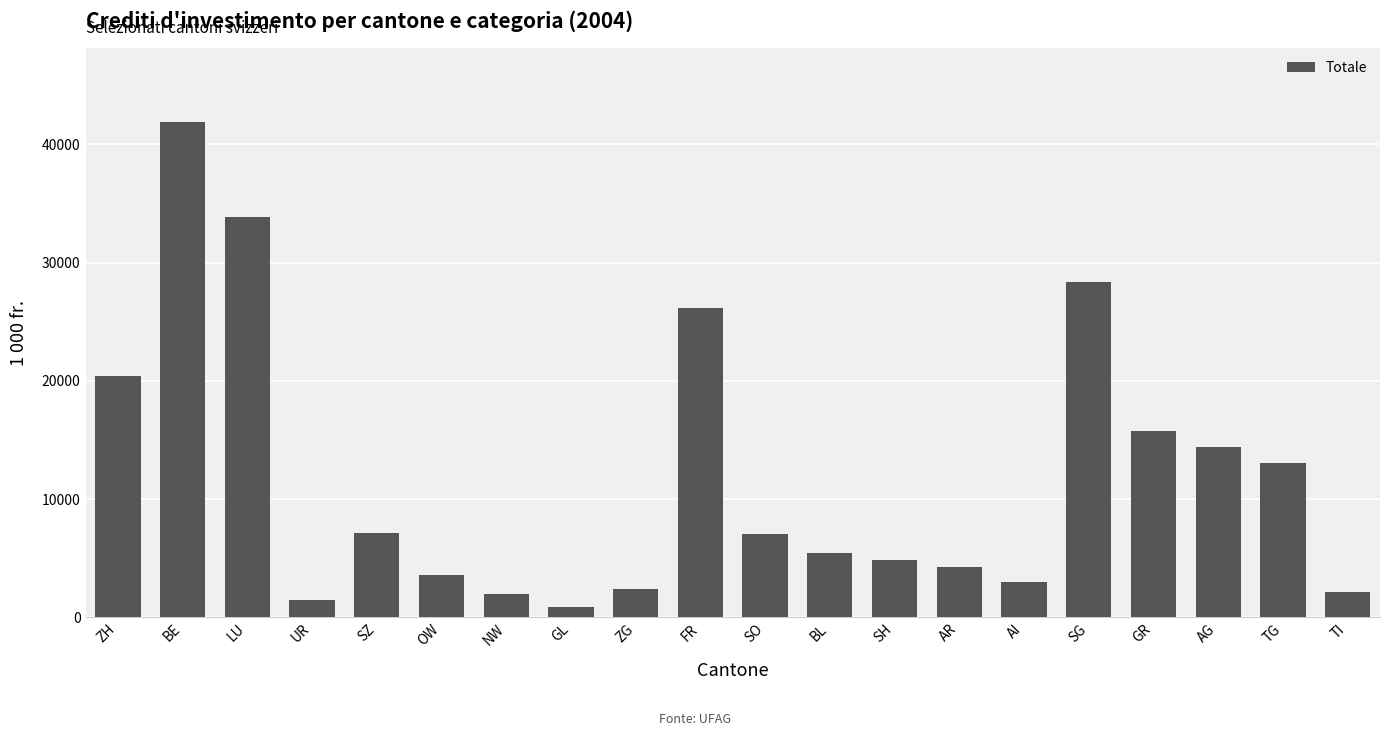

What is the maximum value shown in the chart?

41839.4